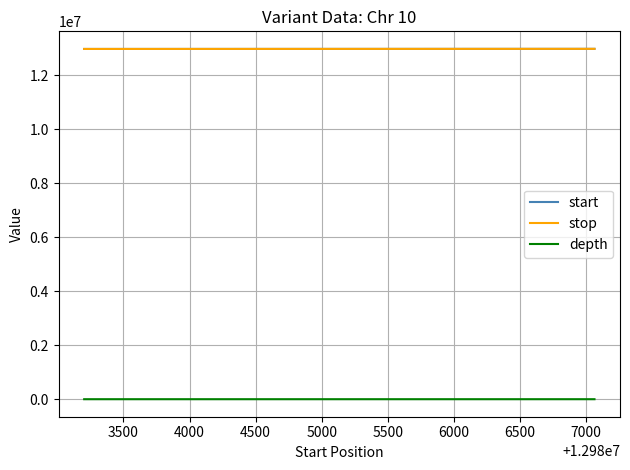

The start series shows 3989950 at 3500. True or false?

False